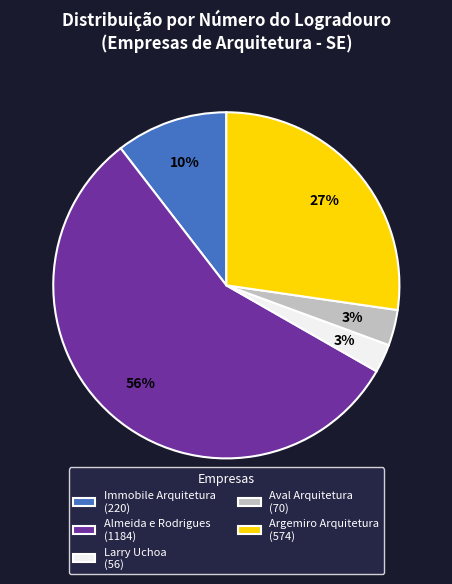

Does any single category account for the majority?

Yes